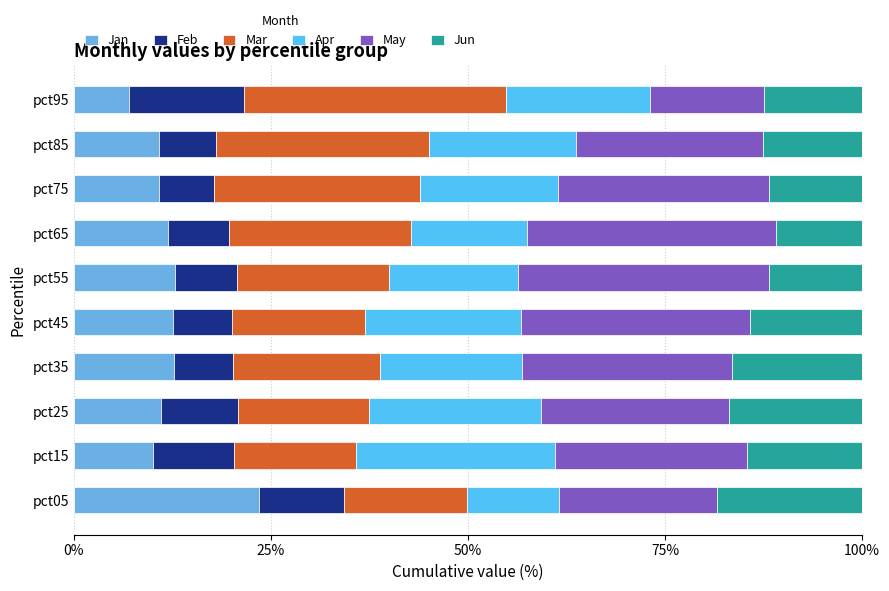

Count the number of categories in the chart.

10